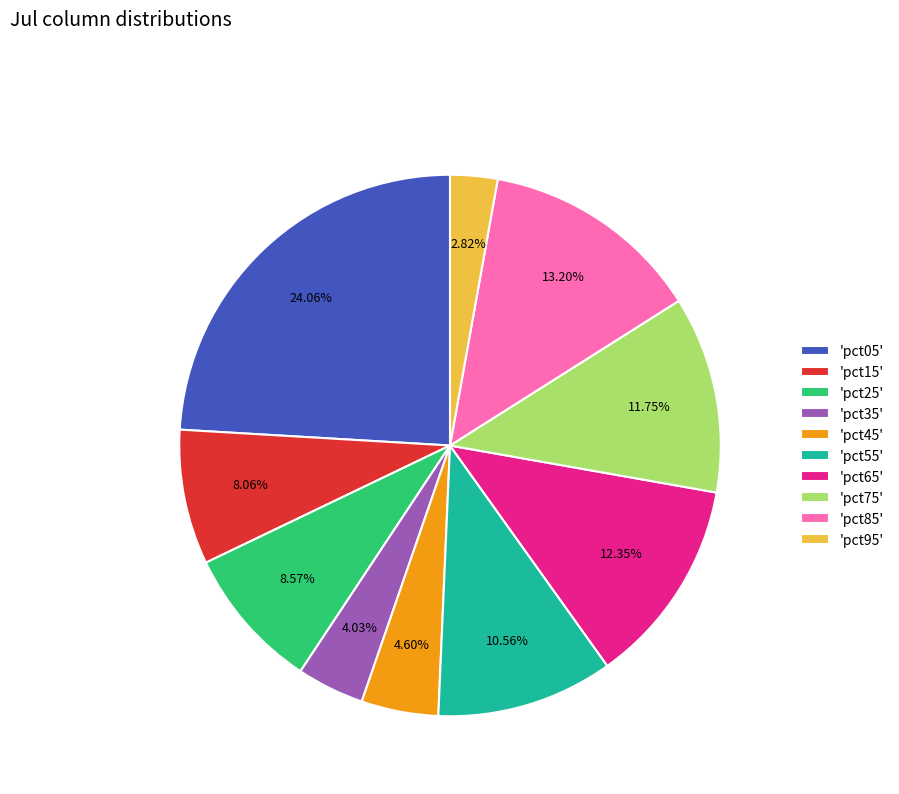

To the nearest percent, what is the average slice percentage?

10%